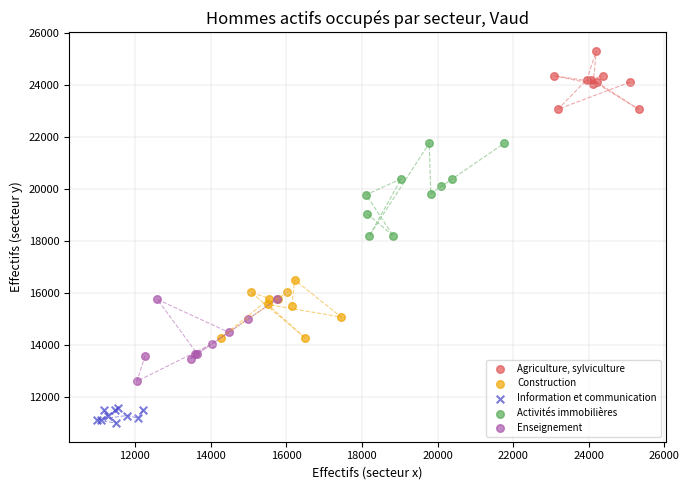

Which series reaches the minimum Y coordinate?

Information et communication